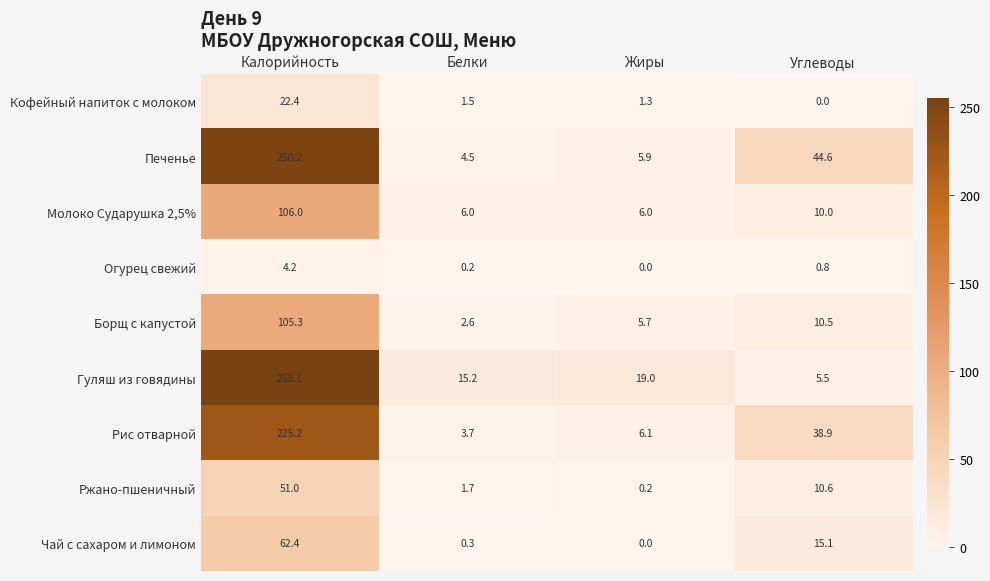

Which series has the widest spread of values?

Гуляш из говядины